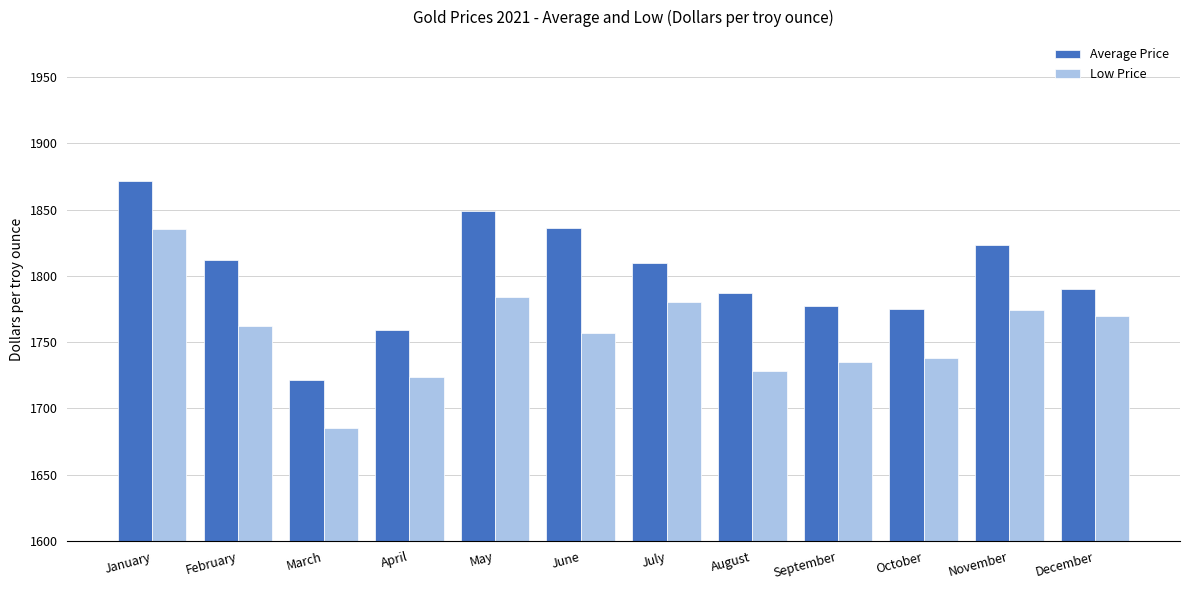

Is the value of Low Price at June greater than the value of Average Price at July?

No